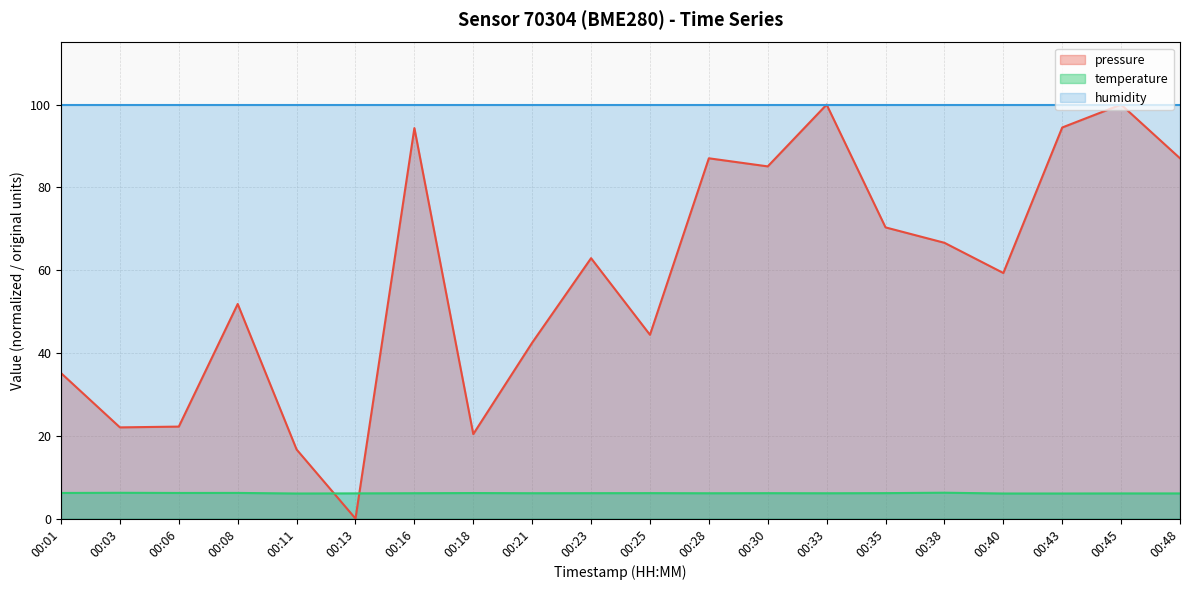

What is the minimum value for temperature?

6.1